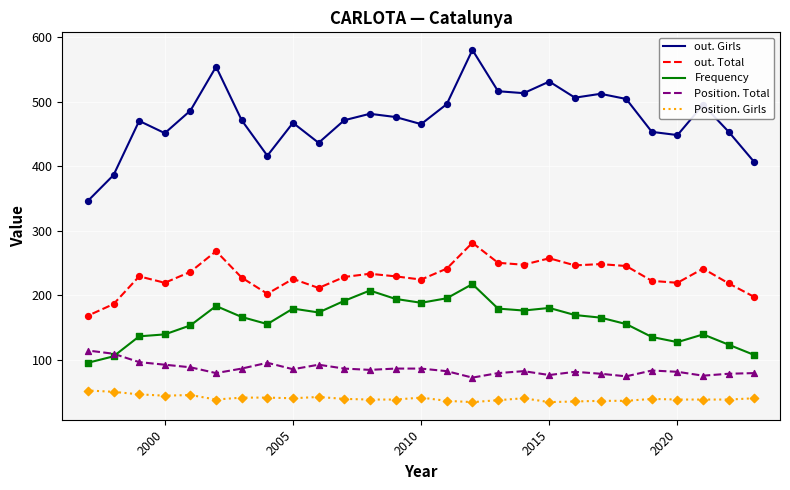

Which series reaches the maximum Y coordinate?

out. Girls